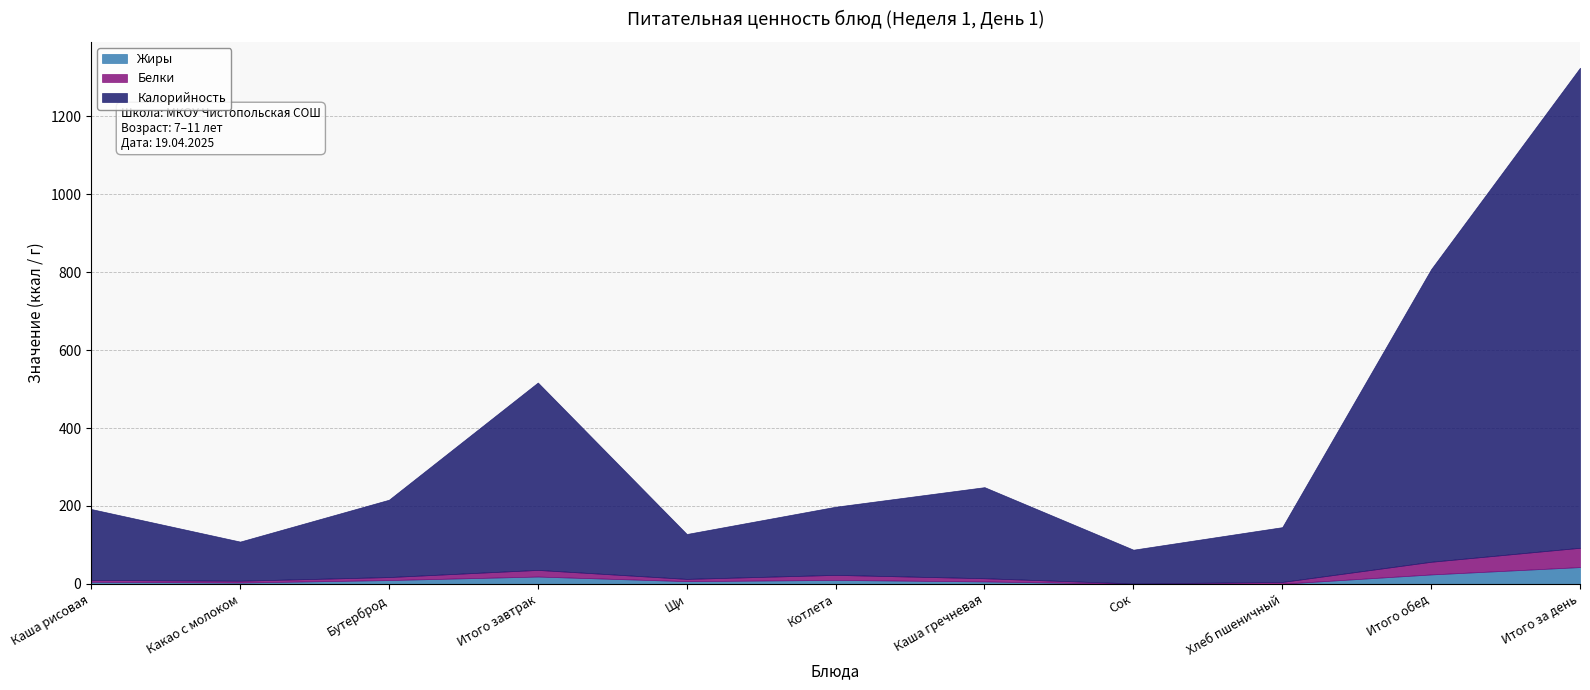

In Жиры, how many points are lower than both neighbors (excluding endpoints)?

3